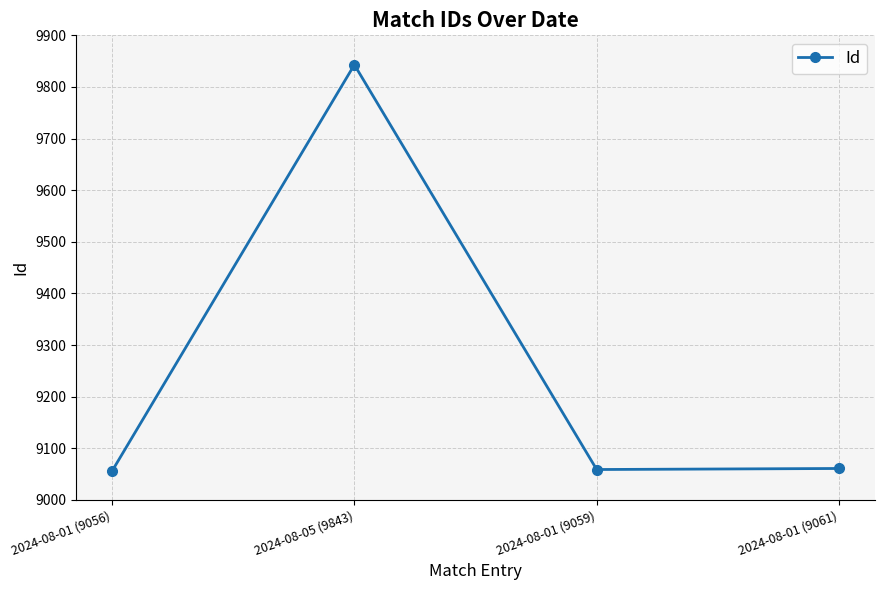

True or false: there are more than 2 points higher than both neighbors.

False